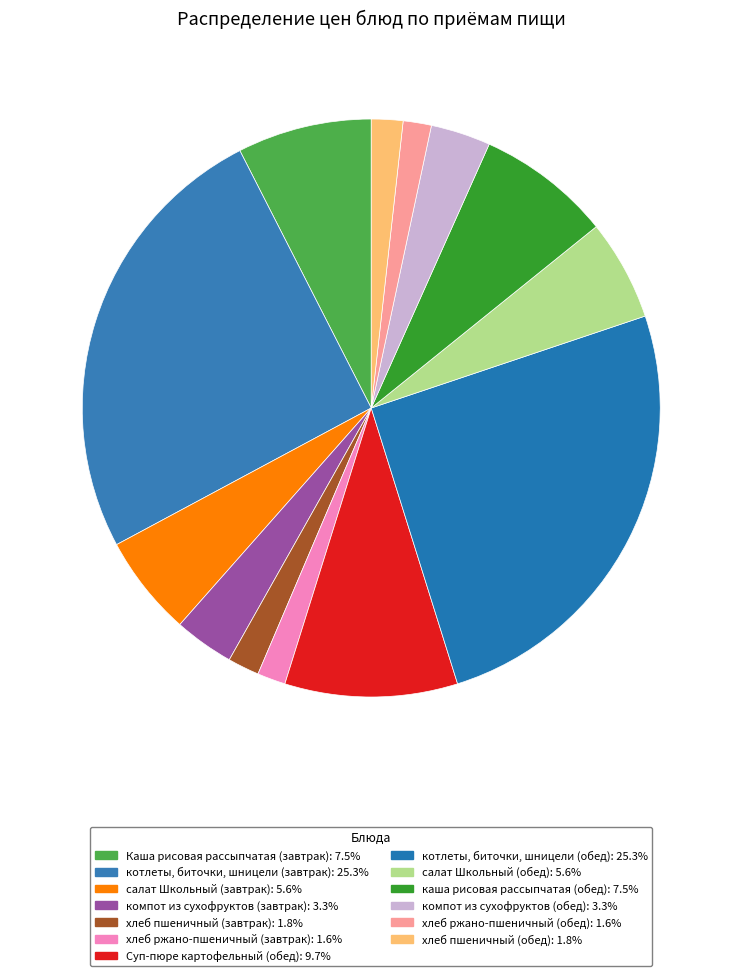

How many slices are in this pie chart?

13